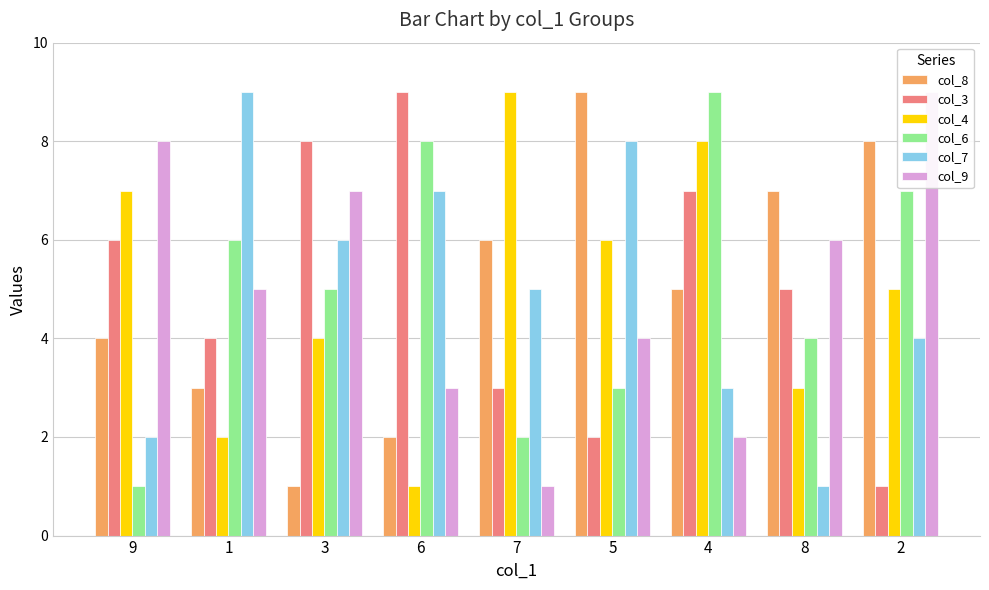

What is the difference between the maximum and minimum values in the col_3 series?

8